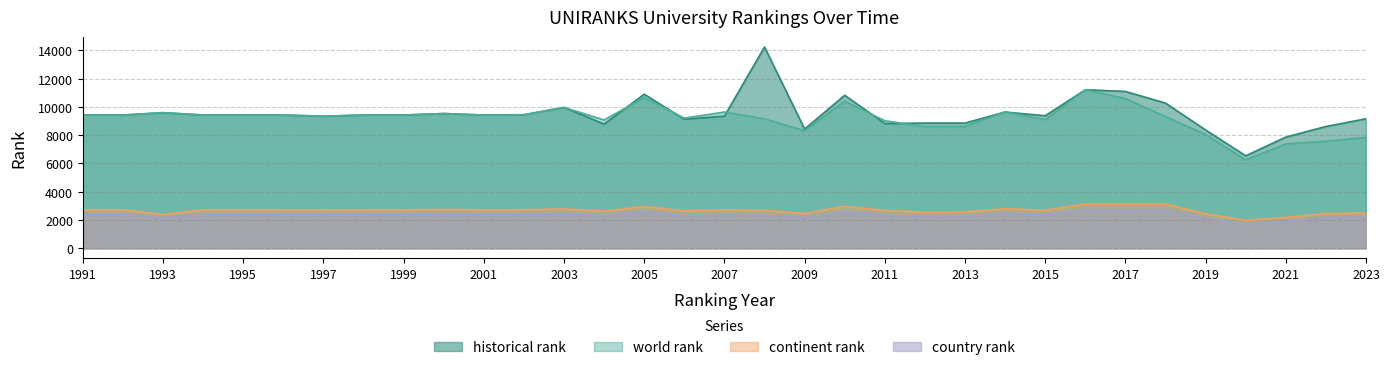

What is the spread (max minus min) of values at 1999?

7017